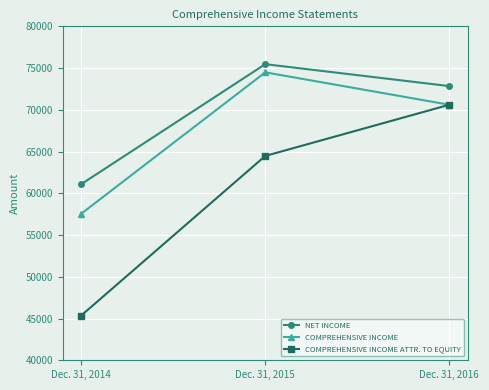

Reading right to left, transcribe all the data shown in this chart.

NET INCOME: Dec. 31, 2016=72840	Dec. 31, 2015=75467	Dec. 31, 2014=61091
COMPREHENSIVE INCOME: Dec. 31, 2016=70605	Dec. 31, 2015=74488	Dec. 31, 2014=57548
COMPREHENSIVE INCOME ATTR. TO EQUITY: Dec. 31, 2016=70605	Dec. 31, 2015=64474	Dec. 31, 2014=45354